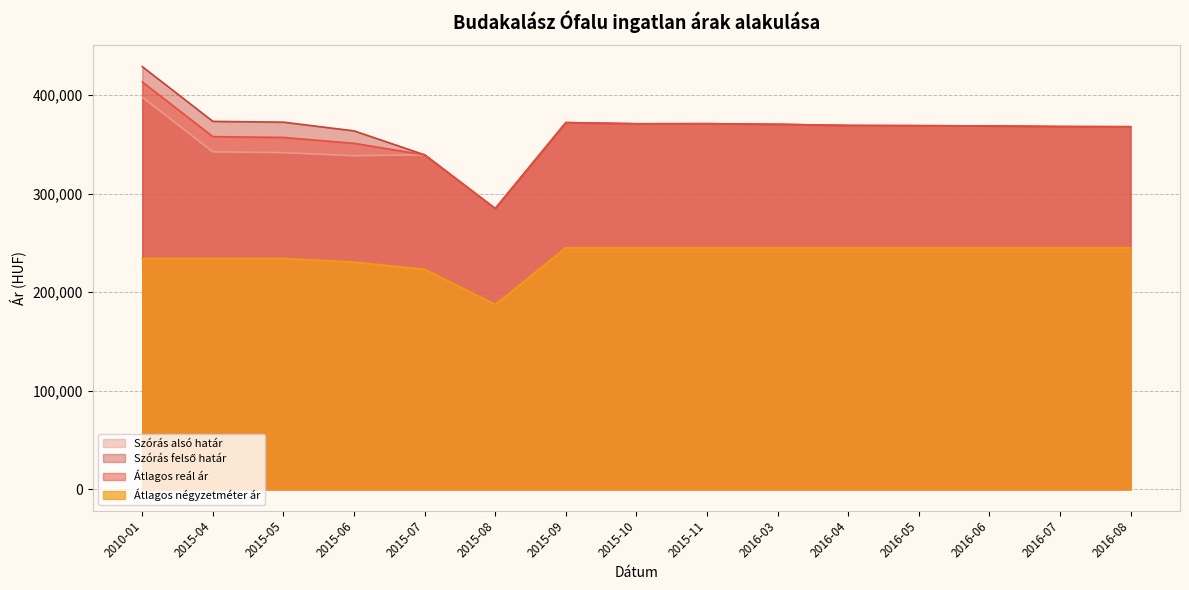

The value of Átlagos négyzetméter ár at 2010-01 is 234151. True or false?

True